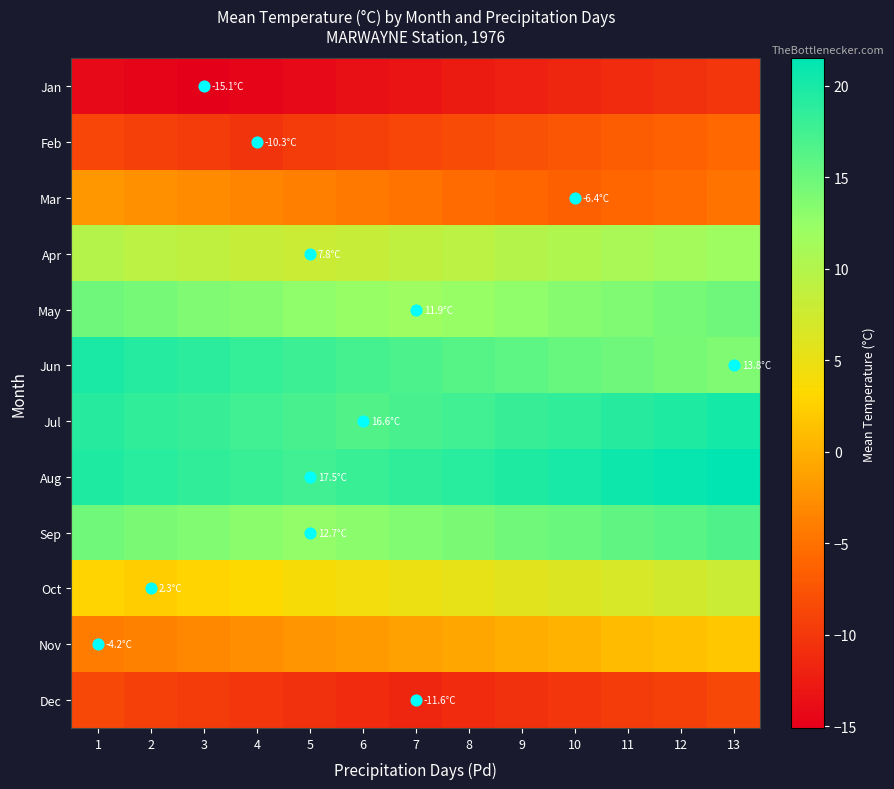

At how many categories does at least one series exceed 17?

13